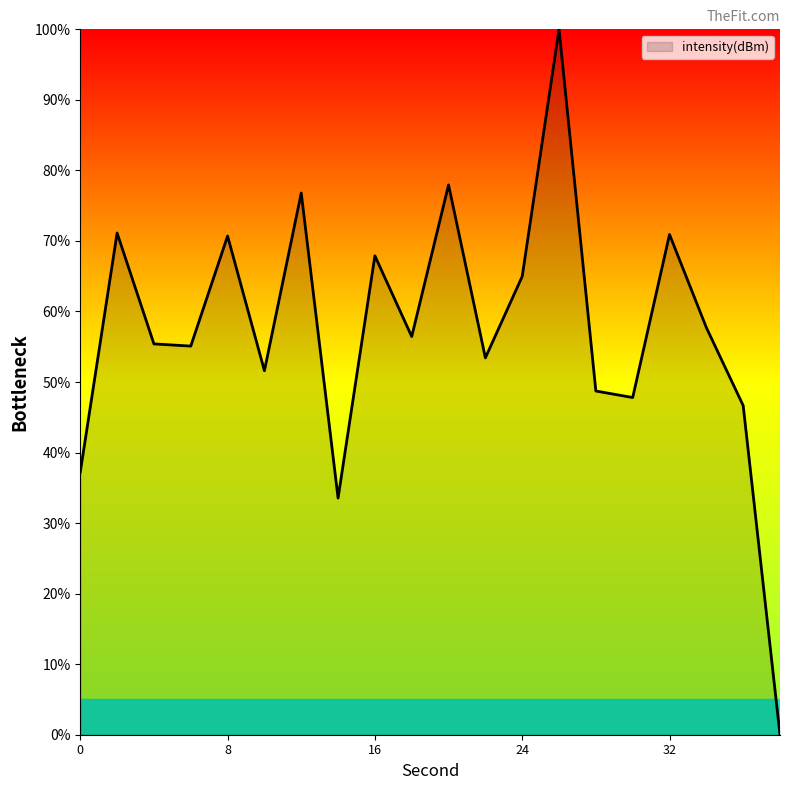

Does the chart display data point markers on the line(s)?

No